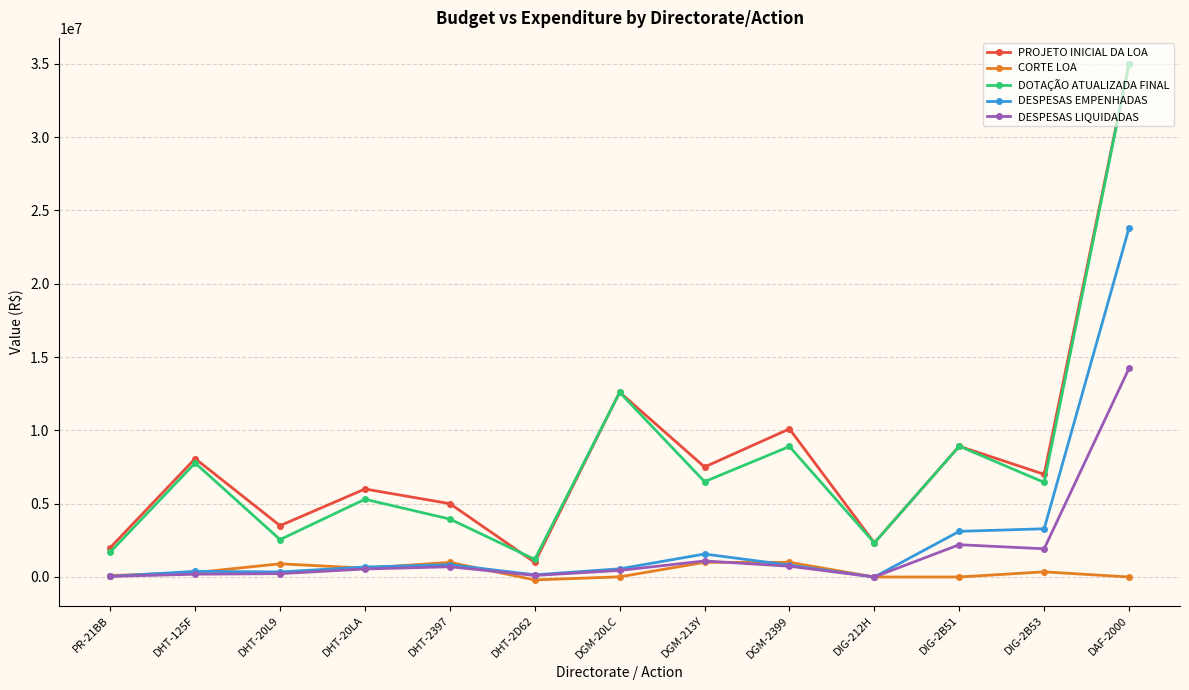

What is the lowest value of the PROJETO INICIAL DA LOA series?

1000000.0